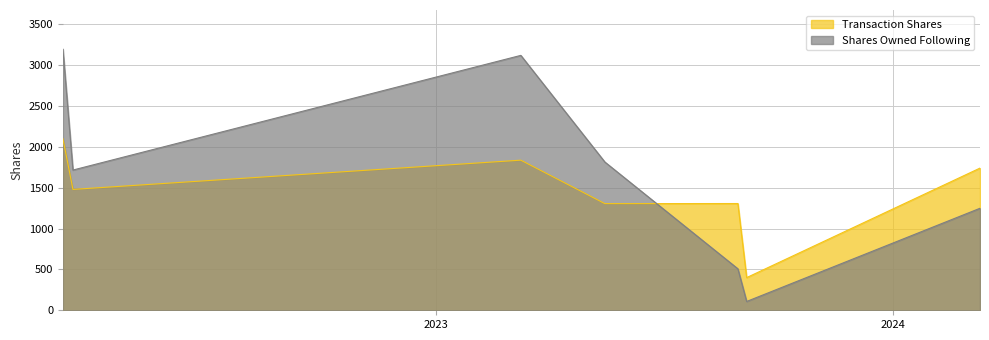

How many lines are shown in the chart?

2